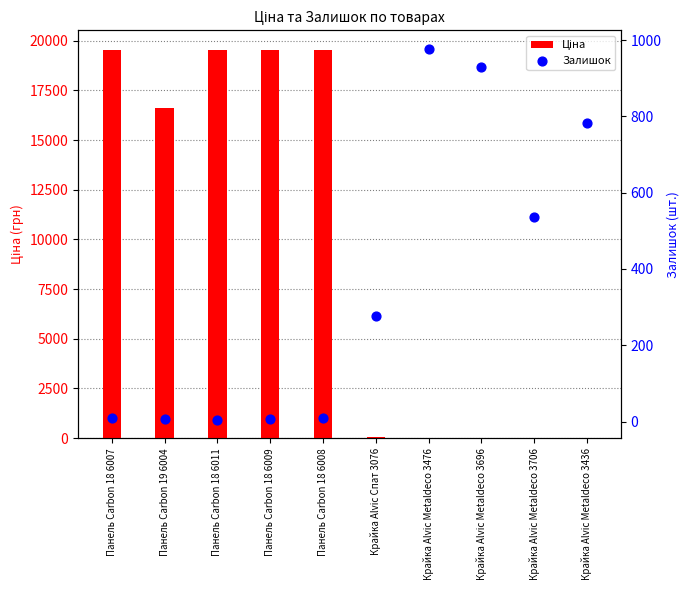

At how many categories does at least one series exceed 6806?

5